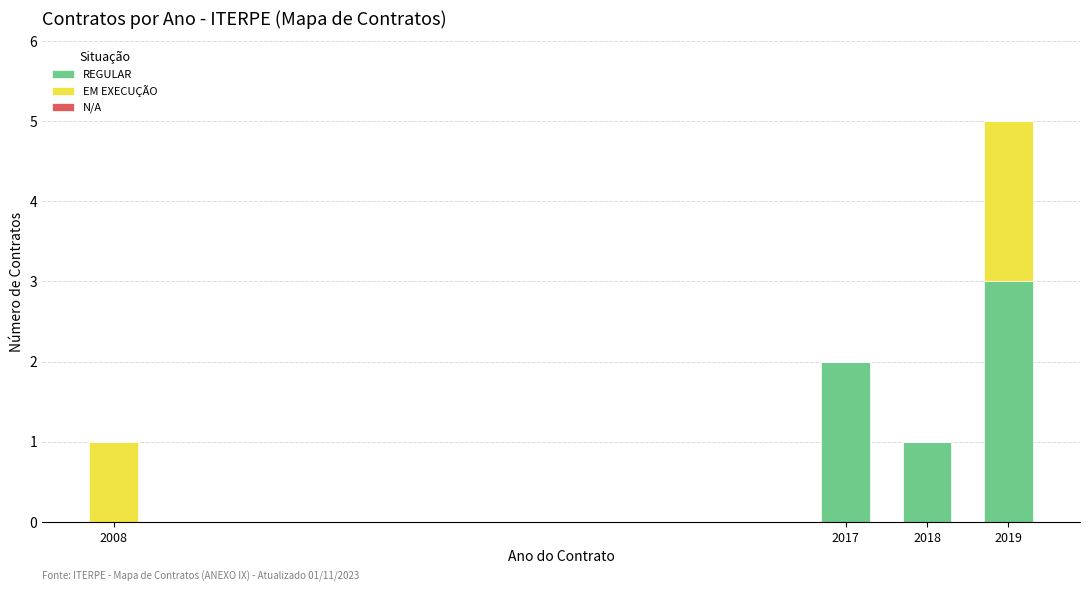

Reading left to right, what are the values for REGULAR?

2008=0	2017=2	2018=1	2019=3